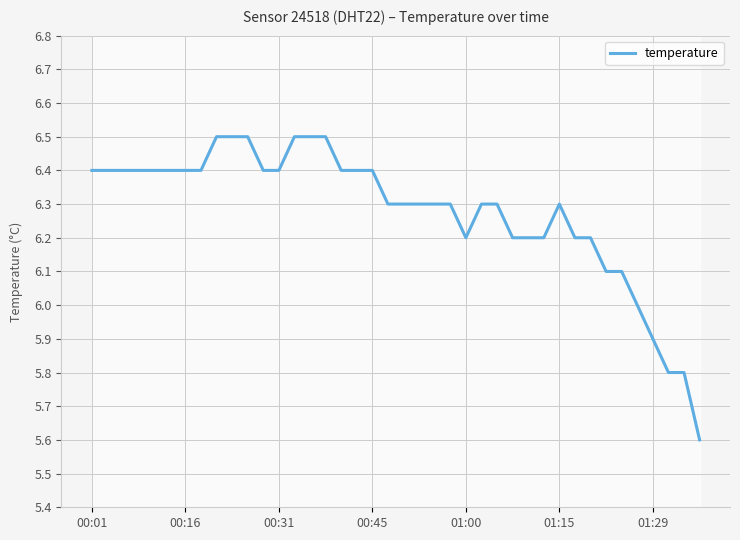

How many data points does each series have?

40